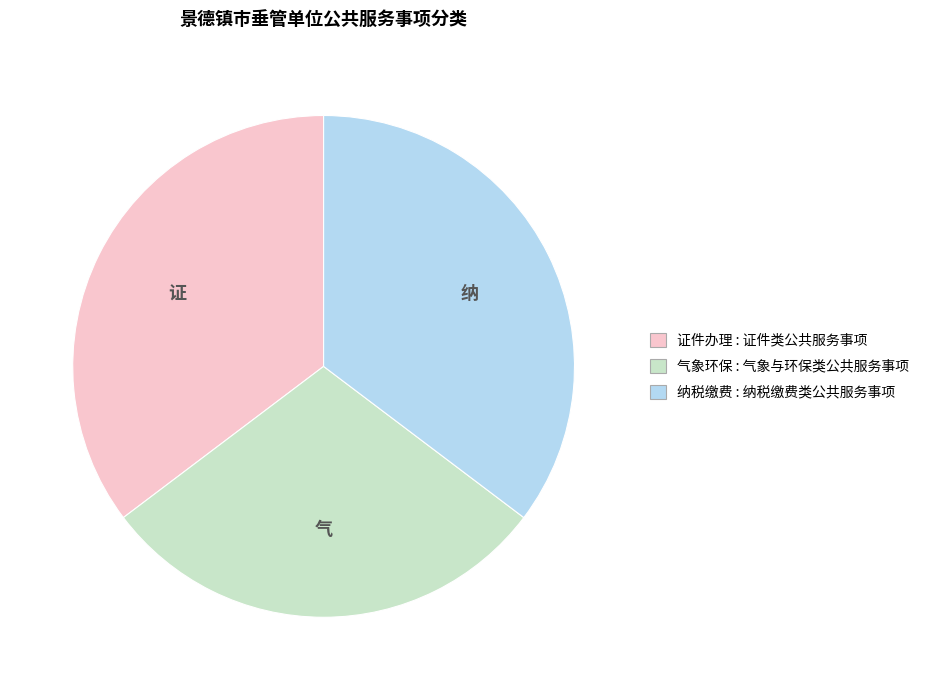

Is there a majority slice in this chart?

No